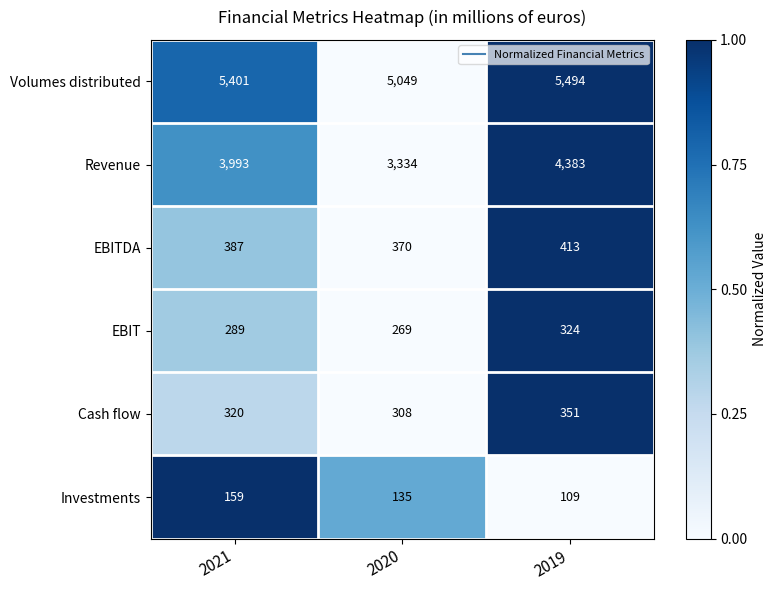

What is the minimum value for Revenue?

3334